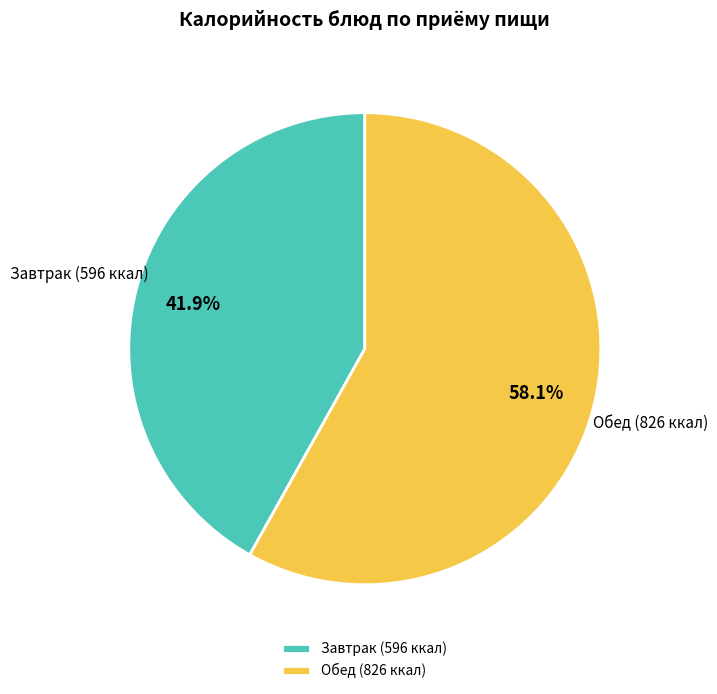

Does any single category account for the majority?

Yes